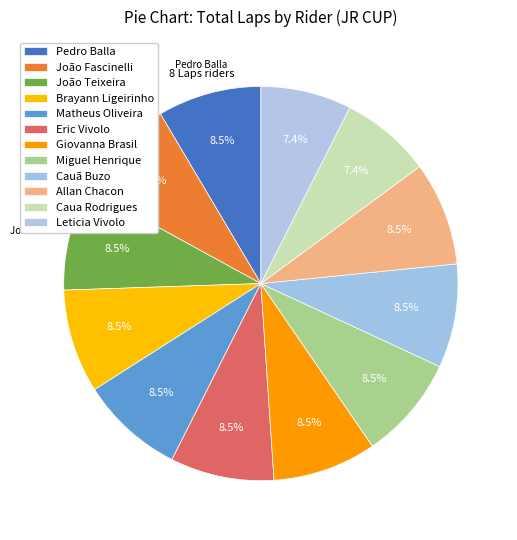

Count the number of slices in the pie.

12